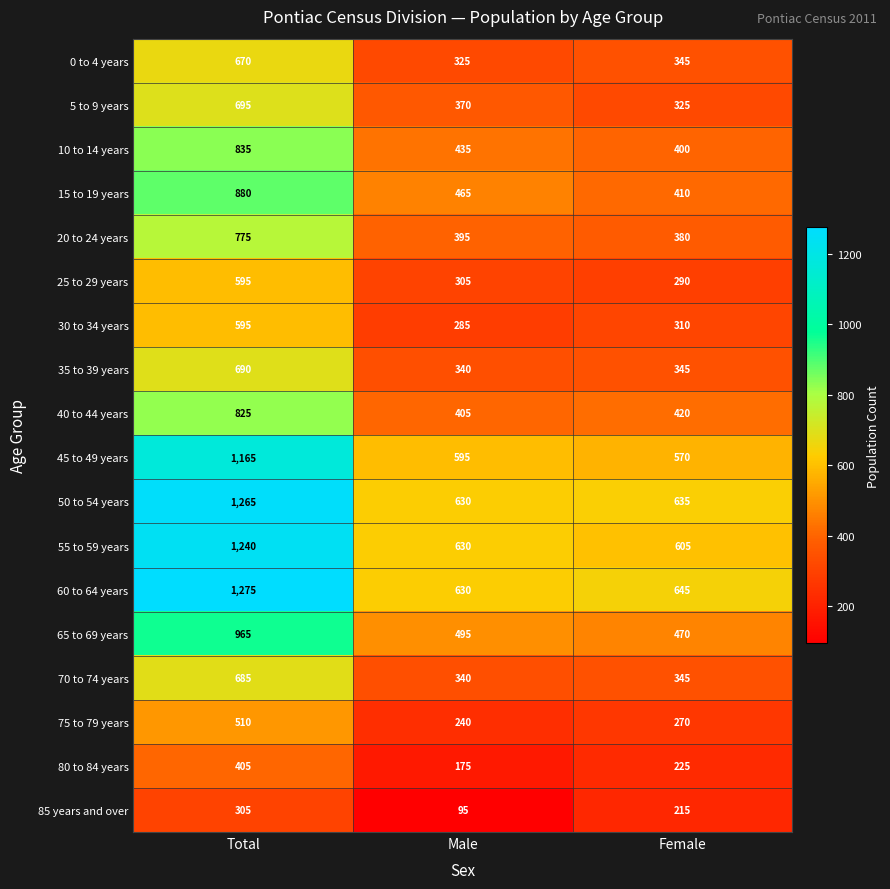

At which label does 10 to 14 years first exceed 435?

Total